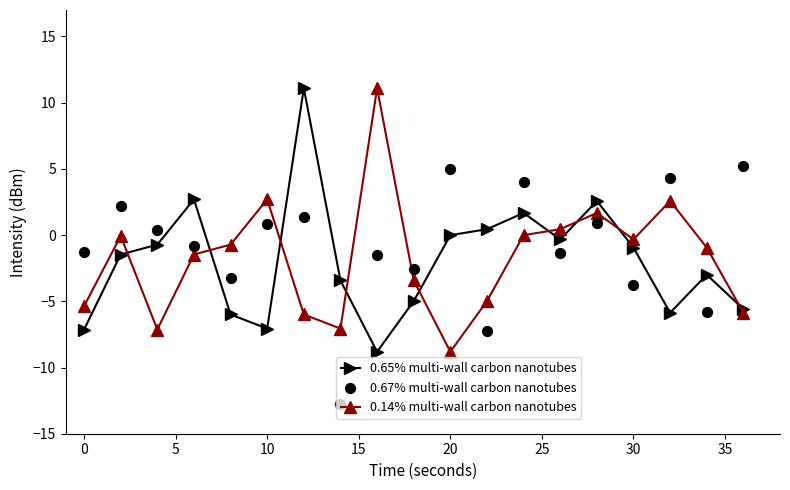

What are all the series names shown in the legend?

0.65% multi-wall carbon nanotubes, 0.14% multi-wall carbon nanotubes, 0.67% multi-wall carbon nanotubes